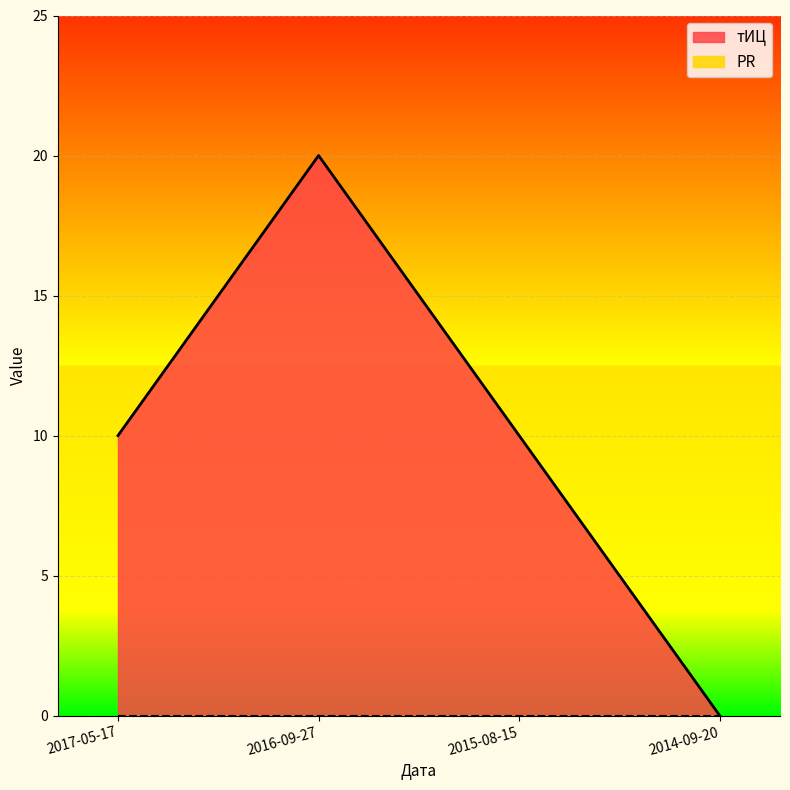

What is the label of the 4th point from the left?

2014-09-20